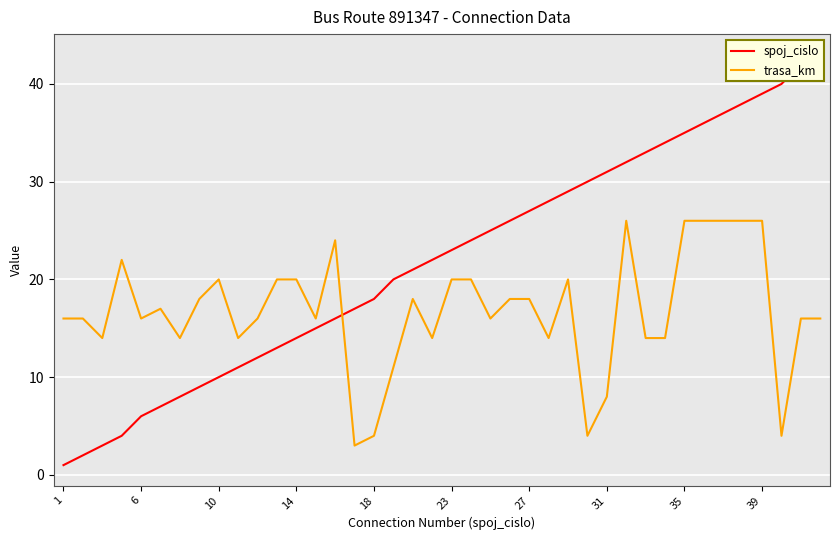

What is the lowest value of the trasa_km series?

3